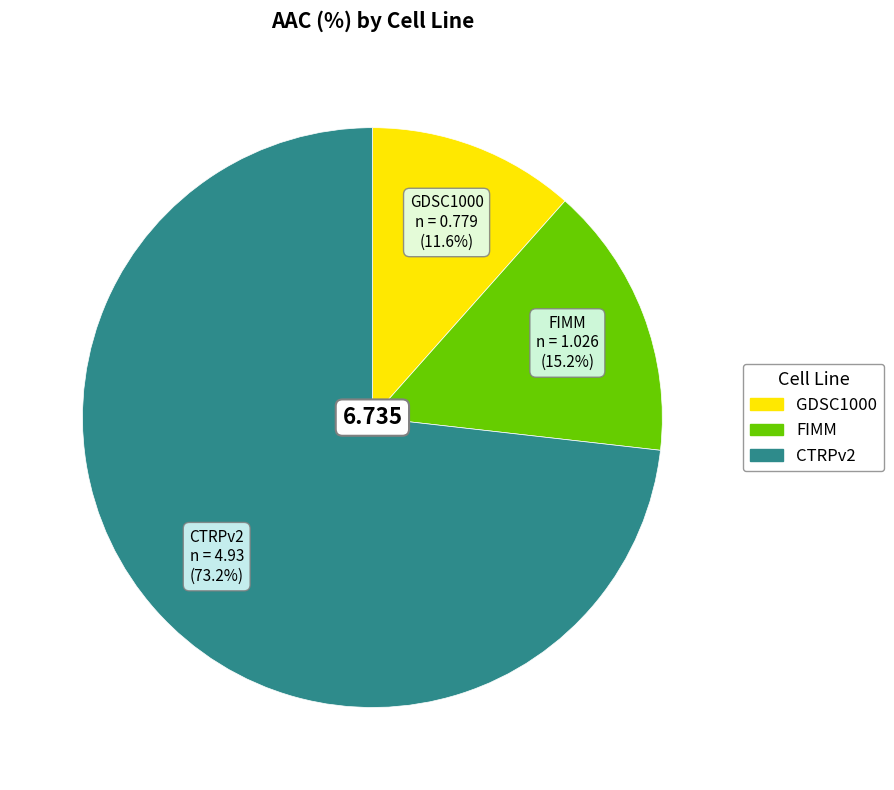

Do FIMM and GDSC1000 together represent more than half of the pie?

No